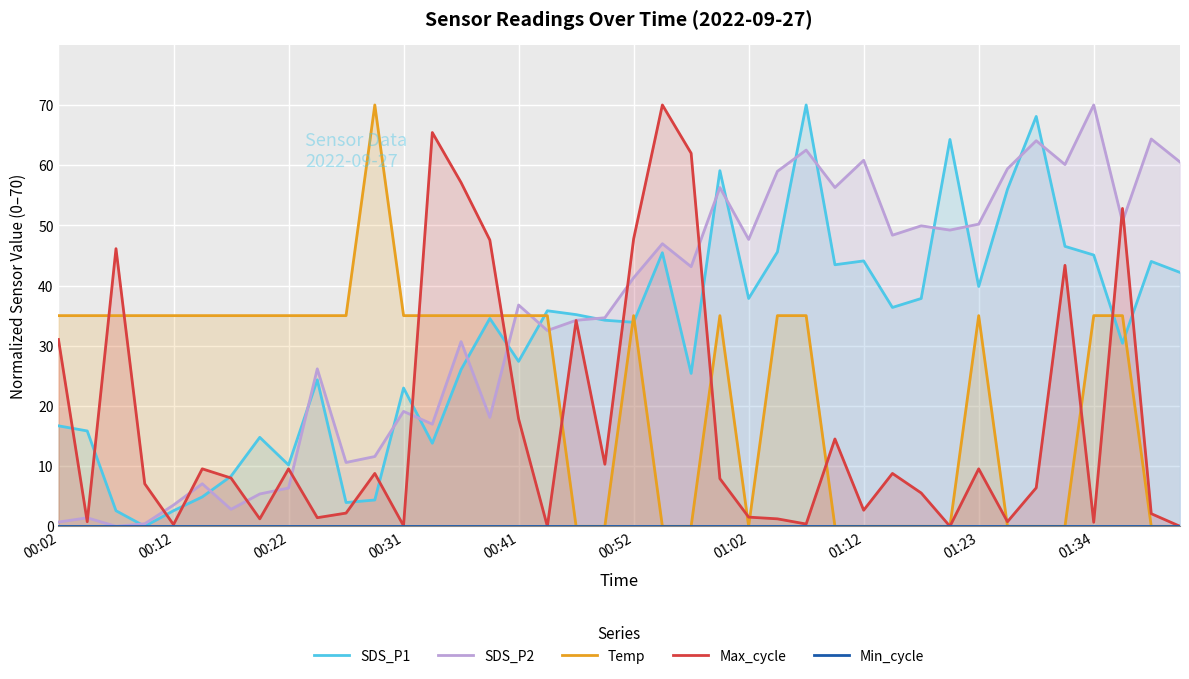

What is the value of the SDS_P2 point at the 26th from the left?

59.0